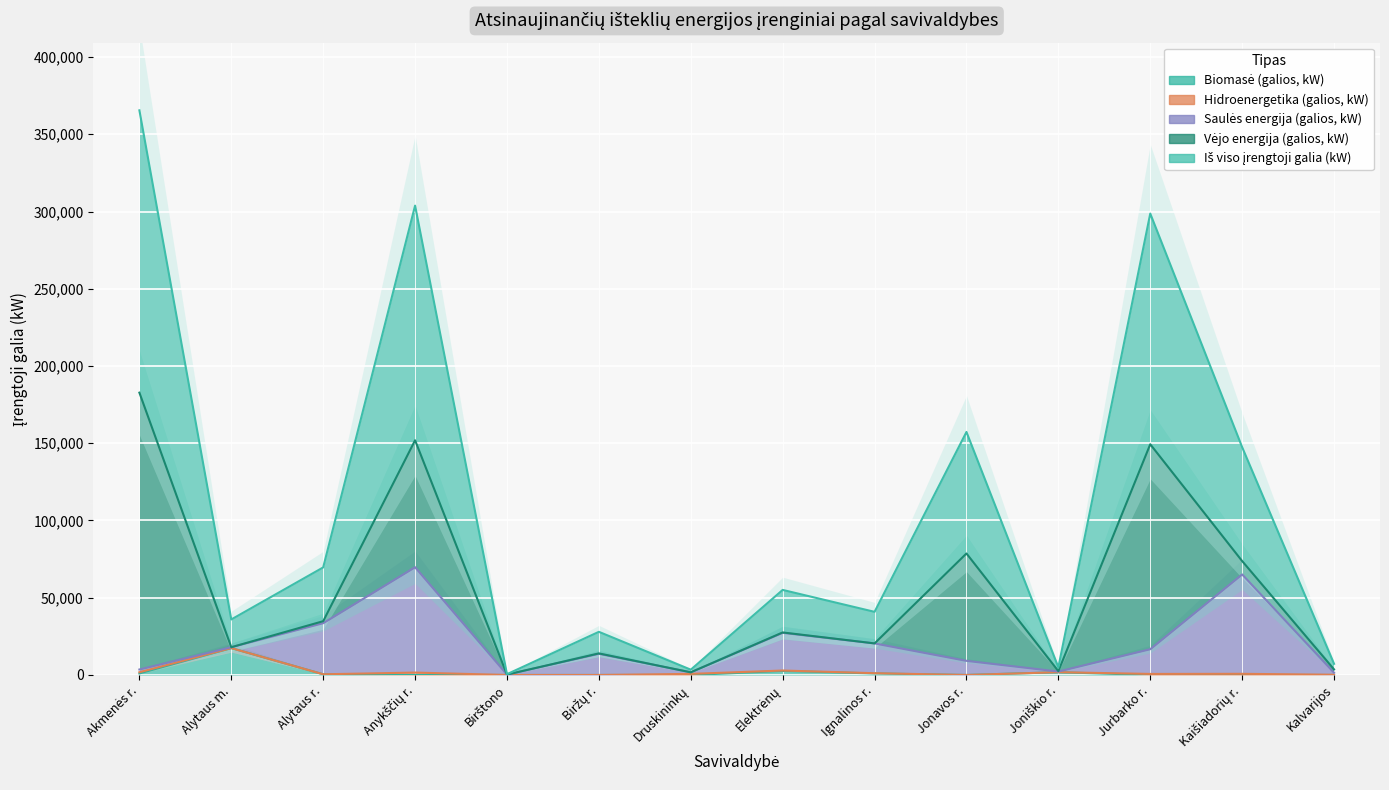

How many data points does each series have?

14